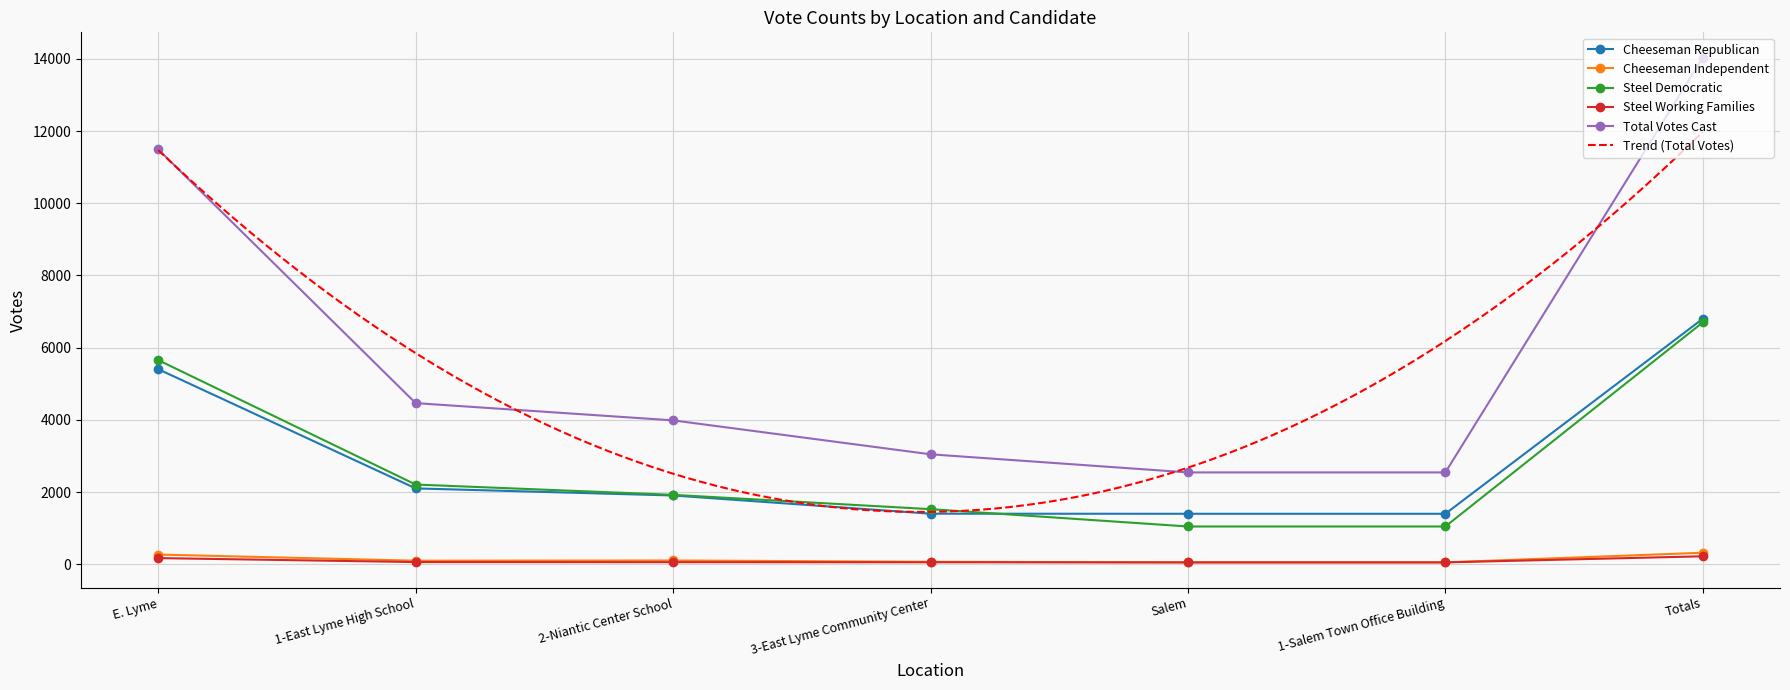

The value of Steel Working Families at 1-East Lyme High School is 59. True or false?

True